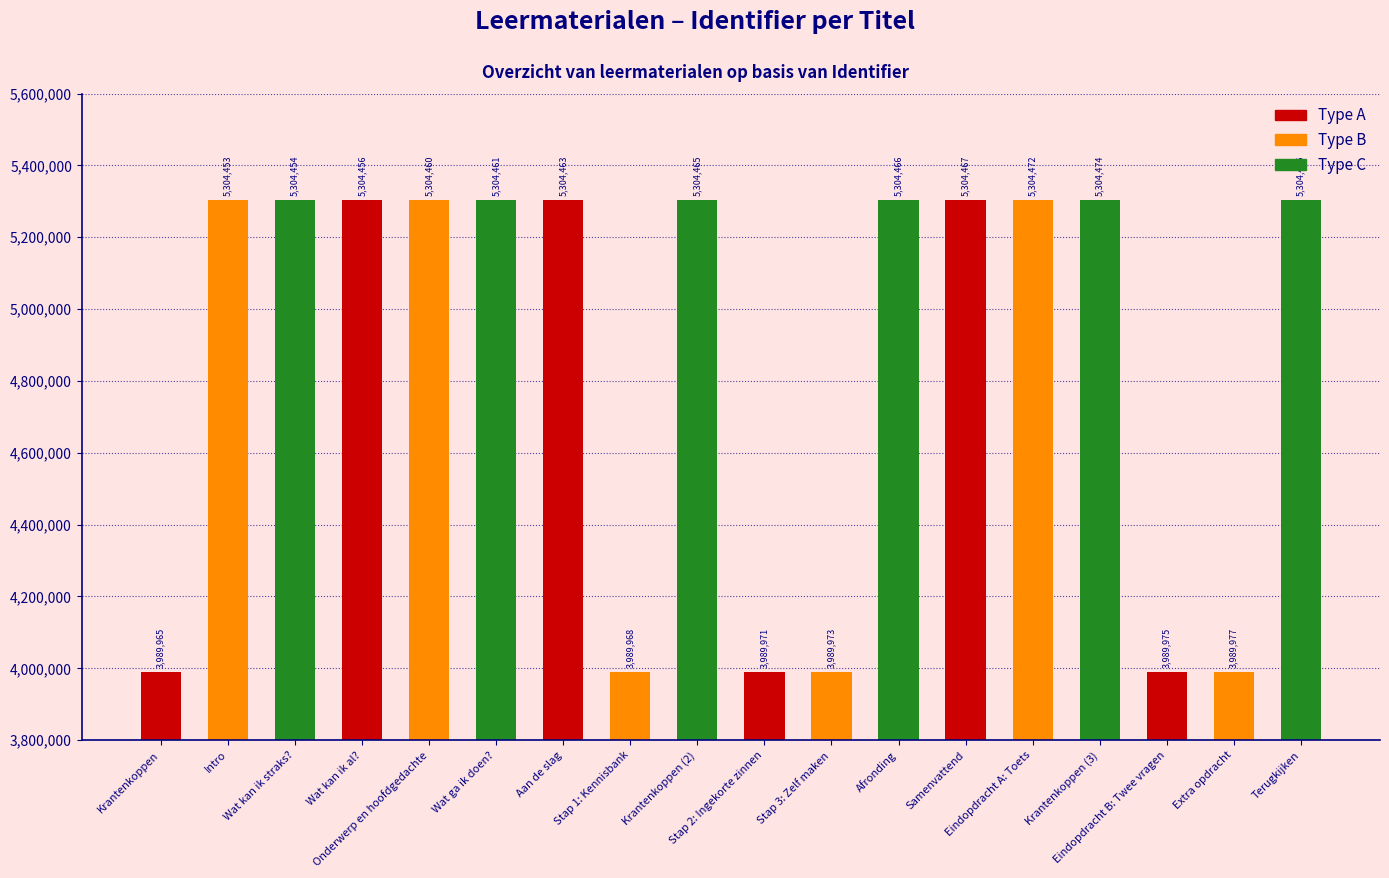

Rank the categories by value from lowest to highest.

Krantenkoppen, Stap 1: Kennisbank, Stap 2: Ingekorte zinnen, Stap 3: Zelf maken, Eindopdracht B: Twee vragen, Extra opdracht, Intro, Wat kan ik straks?, Wat kan ik al?, Onderwerp en hoofdgedachte, Wat ga ik doen?, Aan de slag, Krantenkoppen (2), Afronding, Samenvattend, Eindopdracht A: Toets, Krantenkoppen (3), Terugkijken